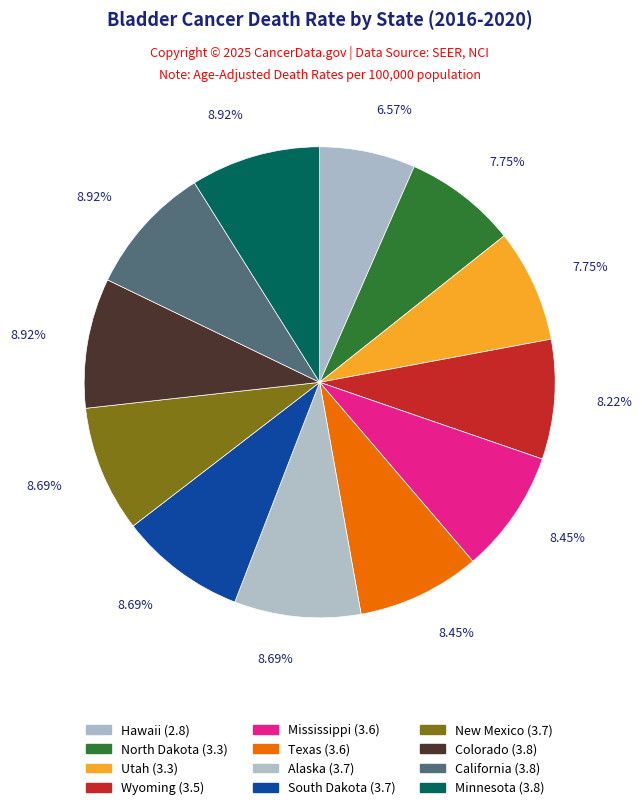

To the nearest percent, what percentage of the pie is North Dakota?

8%